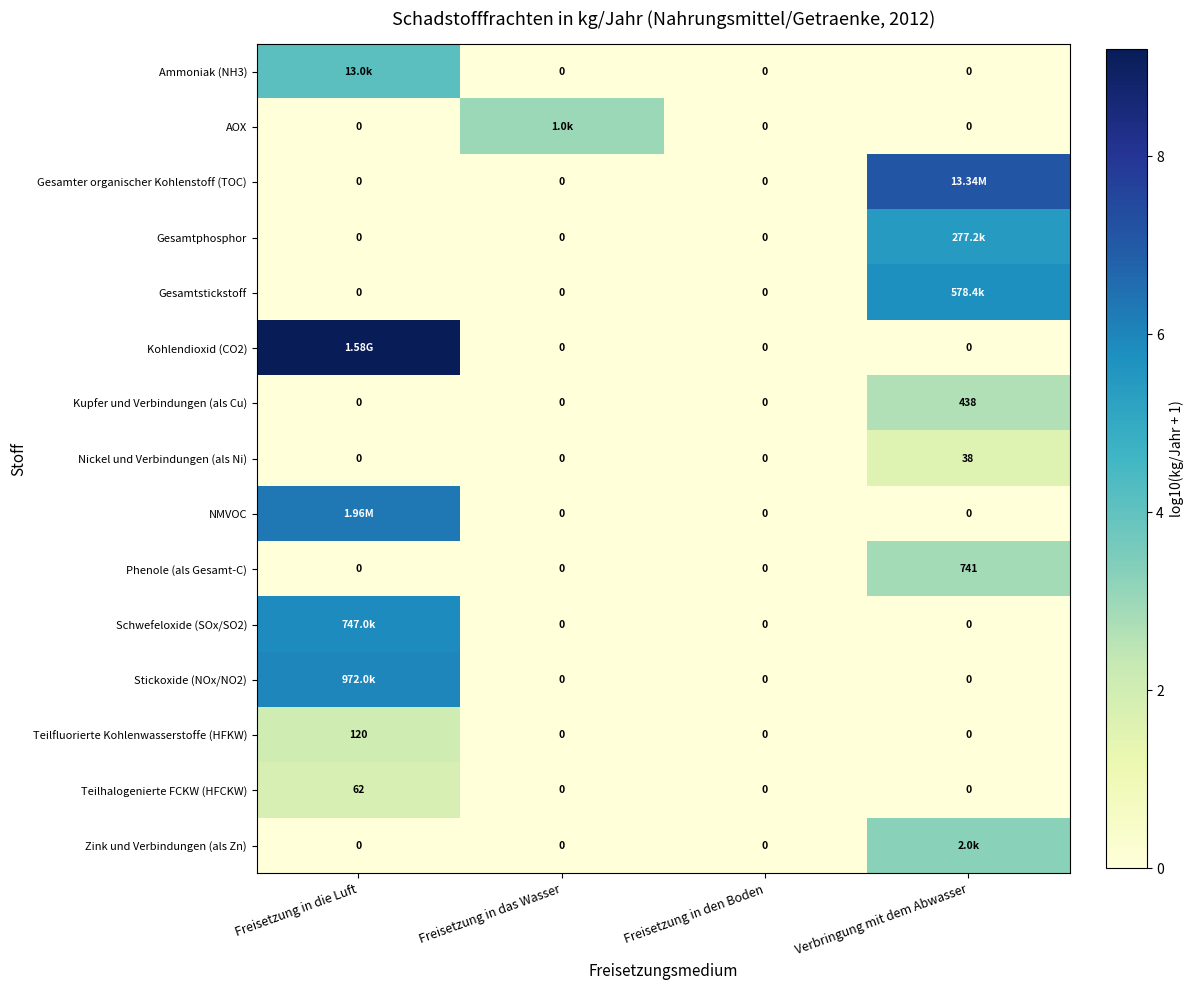

Which category has the highest value in the Nickel und Verbindungen (als Ni) series?

Verbringung mit dem Abwasser